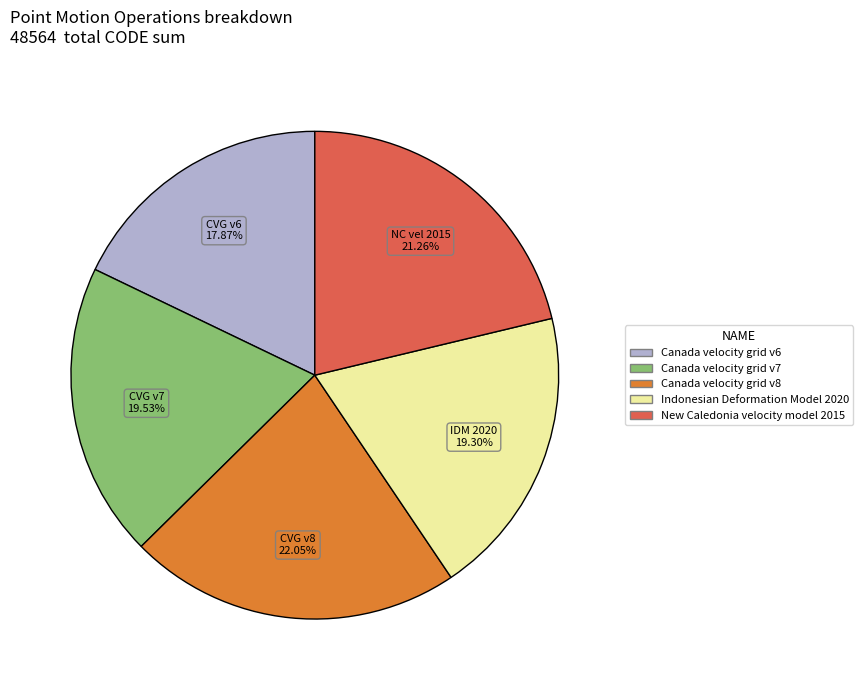

Which category has the smallest portion of the pie?

Canada velocity grid v6